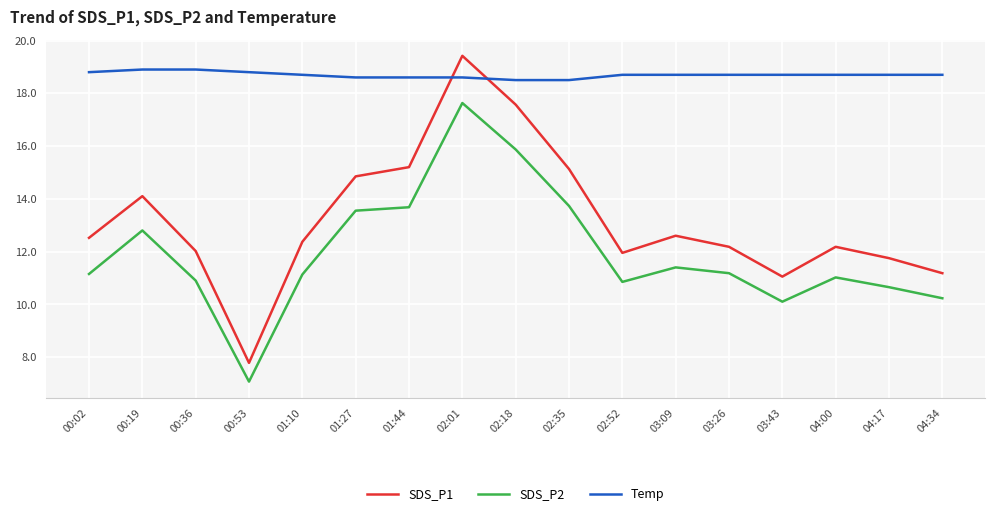

The value of SDS_P1 at 02:18 is 28.1. True or false?

False